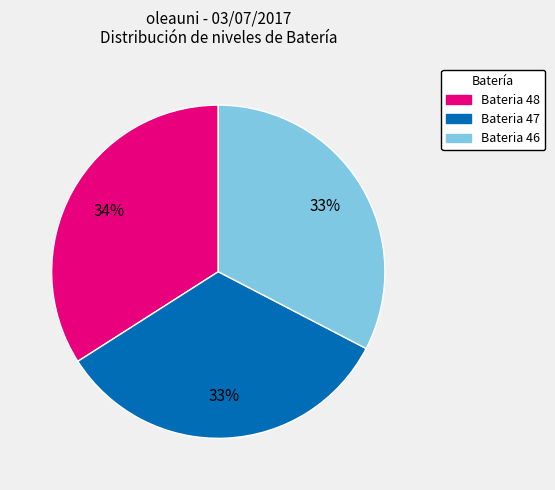

Is there any slice that represents more than half of the pie?

No